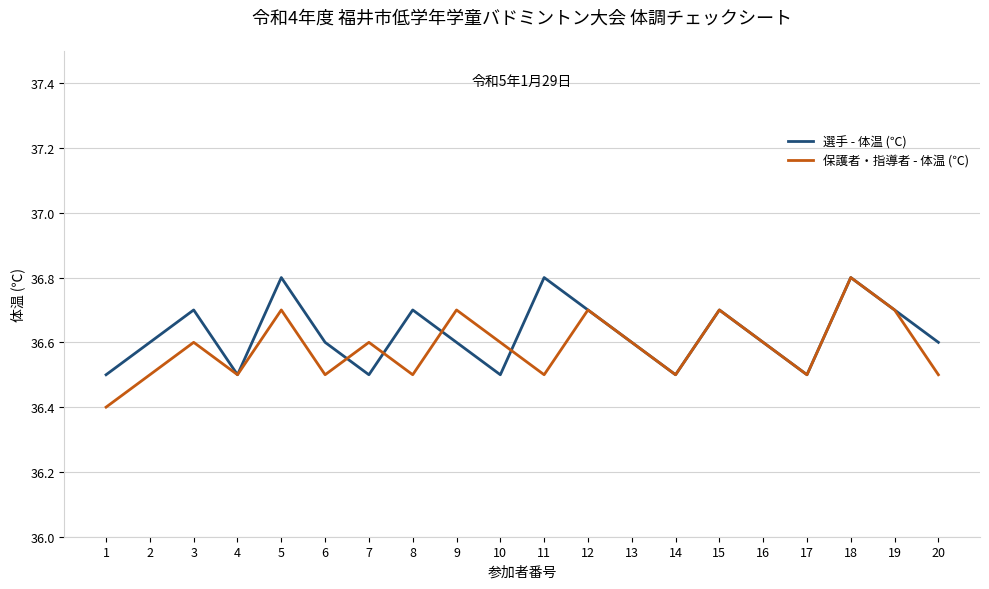

What is the average value of the 選手 - 体温 (℃) series?

36.6